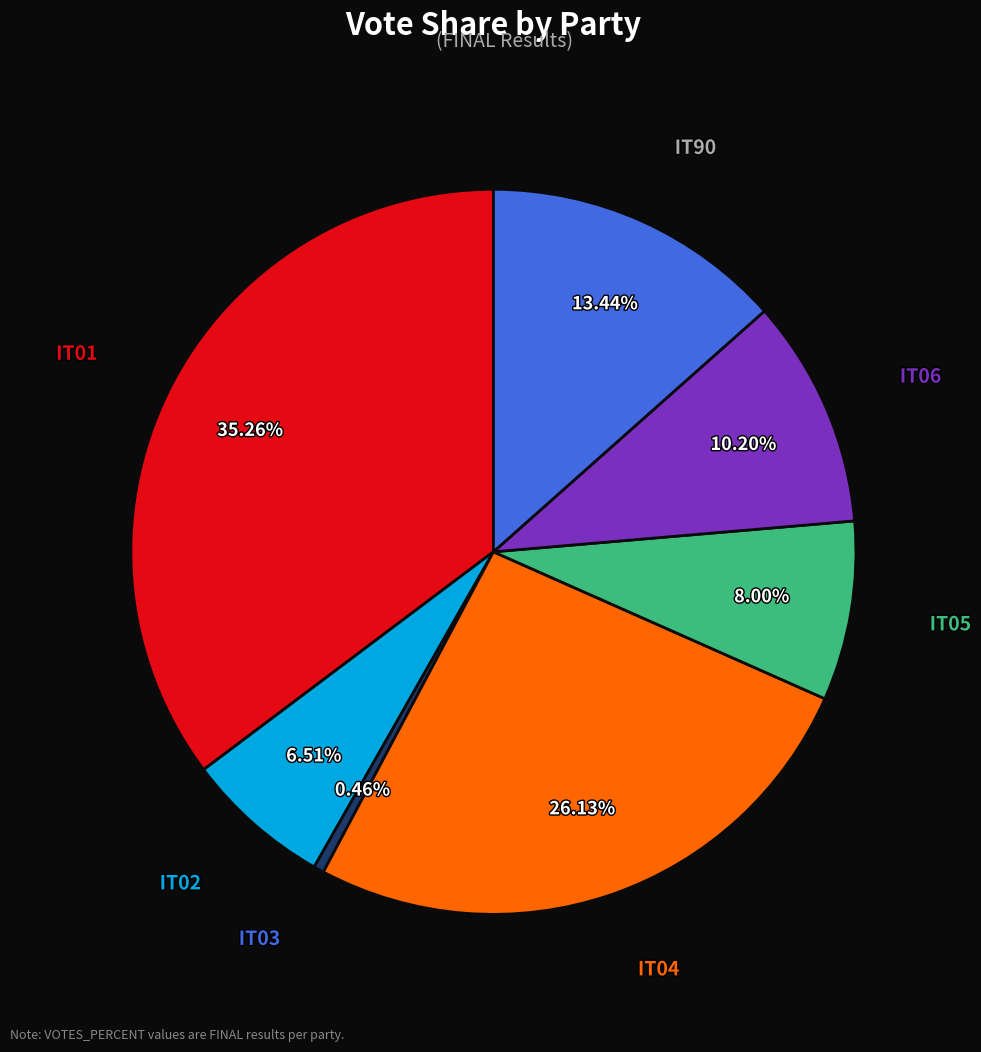

To the nearest percent, what is the difference between the IT05 and IT90 slice percentages?

5%